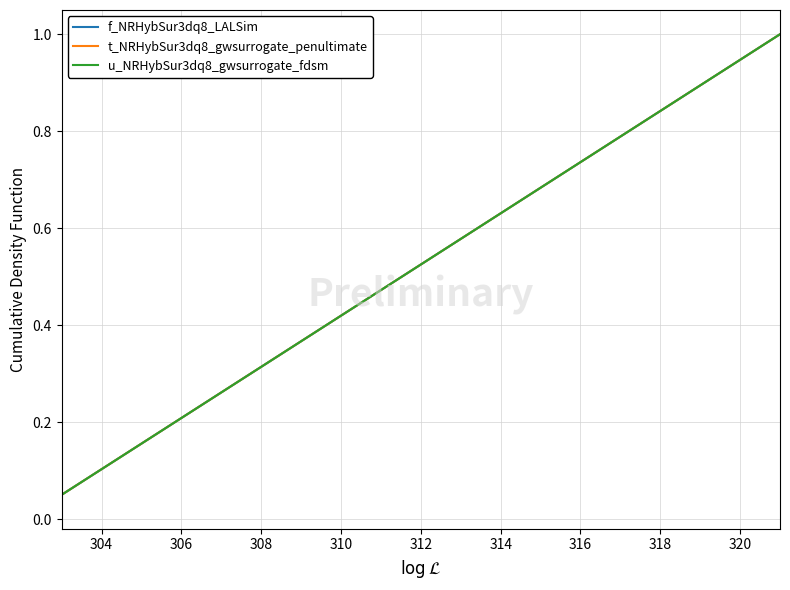

Does the chart have visible grid lines?

Yes